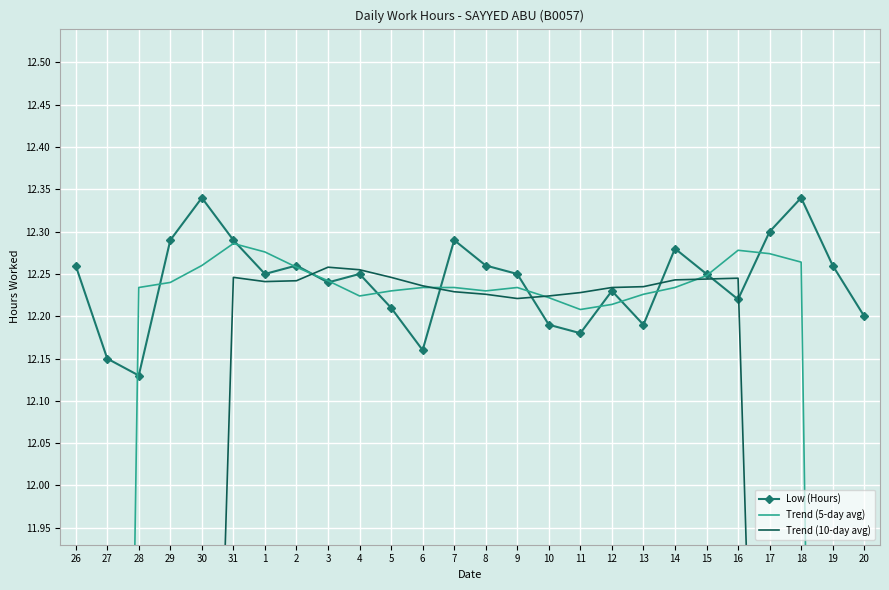

List the labels in order of Trend (5-day avg) value, largest first.

31, 16, 1, 17, 18, 30, 2, 15, 3, 29, 7, 28, 6, 9, 14, 5, 8, 13, 4, 10, 12, 11, 19, 27, 20, 26